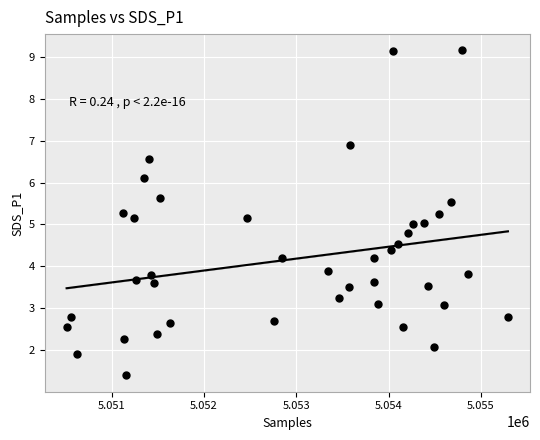

What is the range of X values (max minus min)?

4779.0